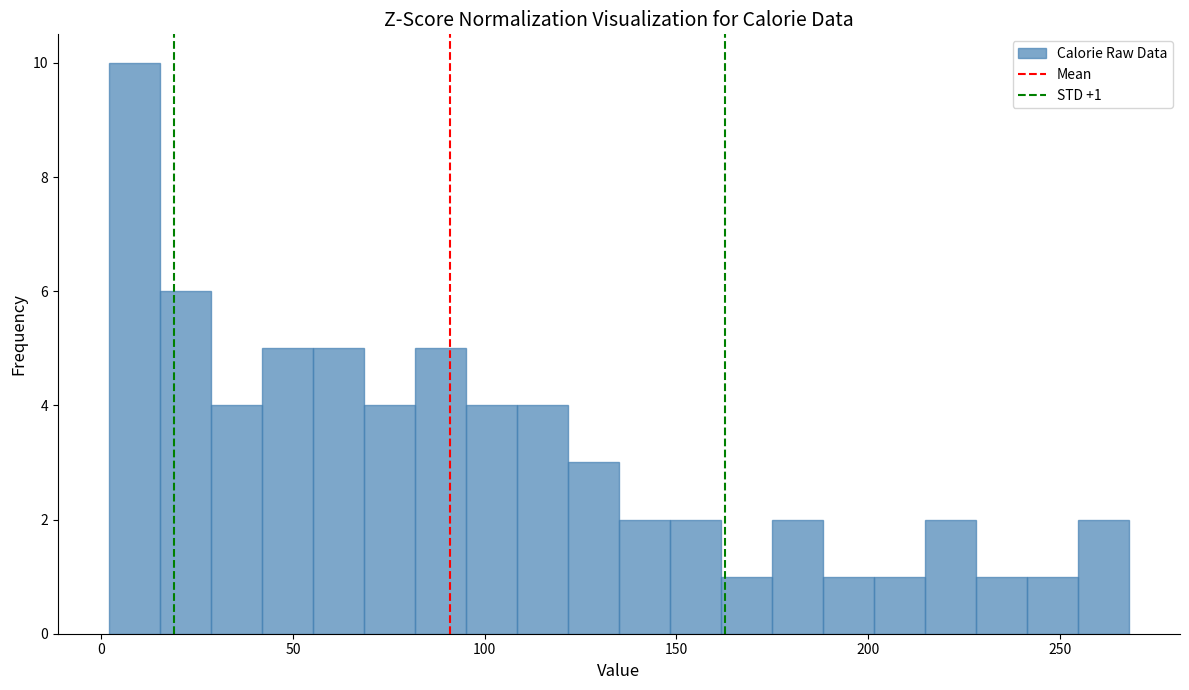

Read against the x-axis, roughly where is the centre of the tallest bar?

10